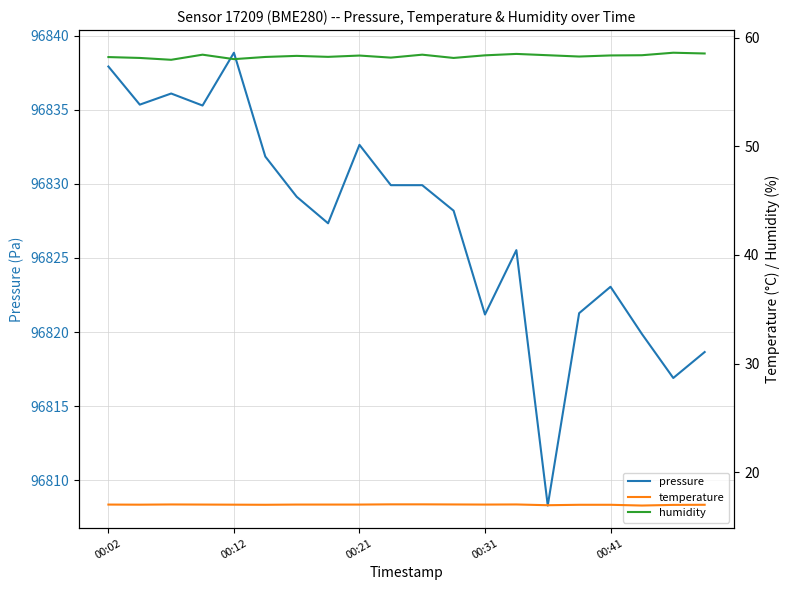

True or false: humidity and pressure intersect in this chart.

False